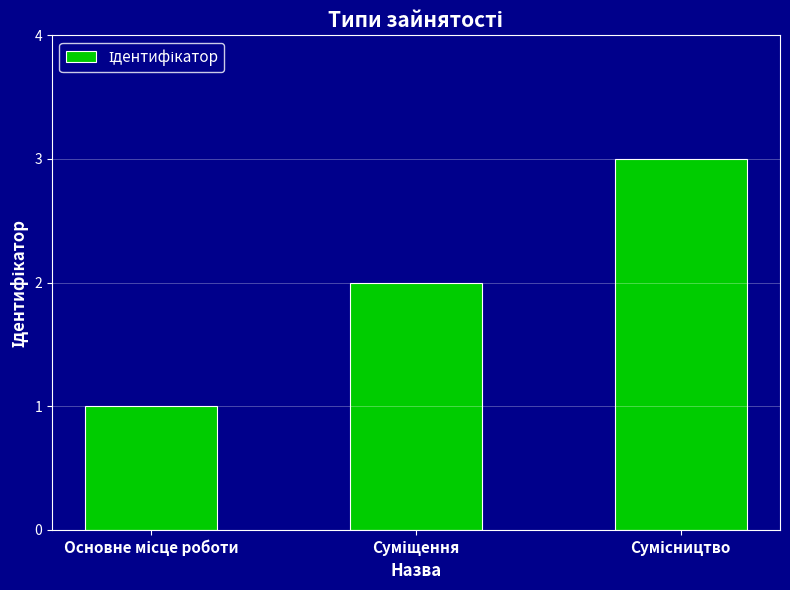

What is the sum of all values?

6